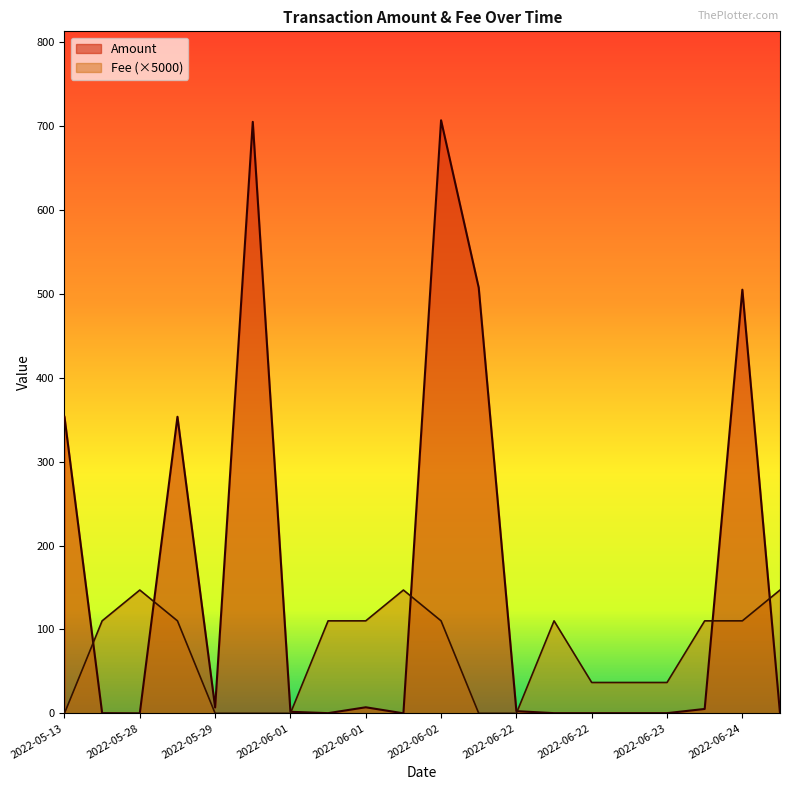

How many values in the Amount series are below 2?

10